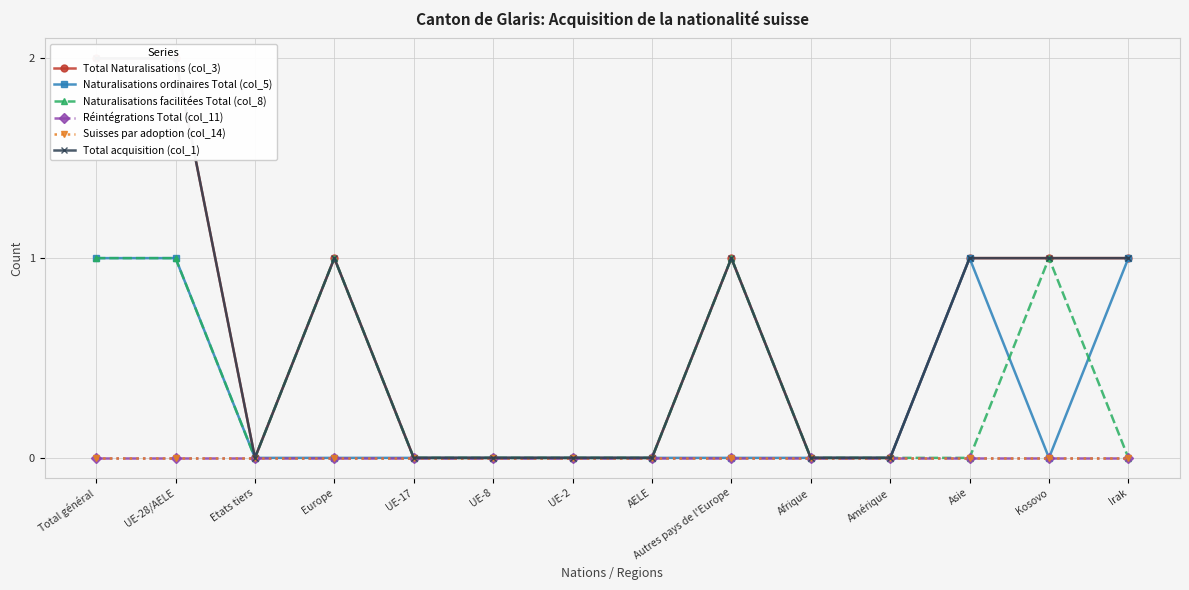

List the series in order of their peak value, lowest first.

Réintégrations Total (col_11), Suisses par adoption (col_14), Naturalisations ordinaires Total (col_5), Naturalisations facilitées Total (col_8), Total Naturalisations (col_3), Total acquisition (col_1)